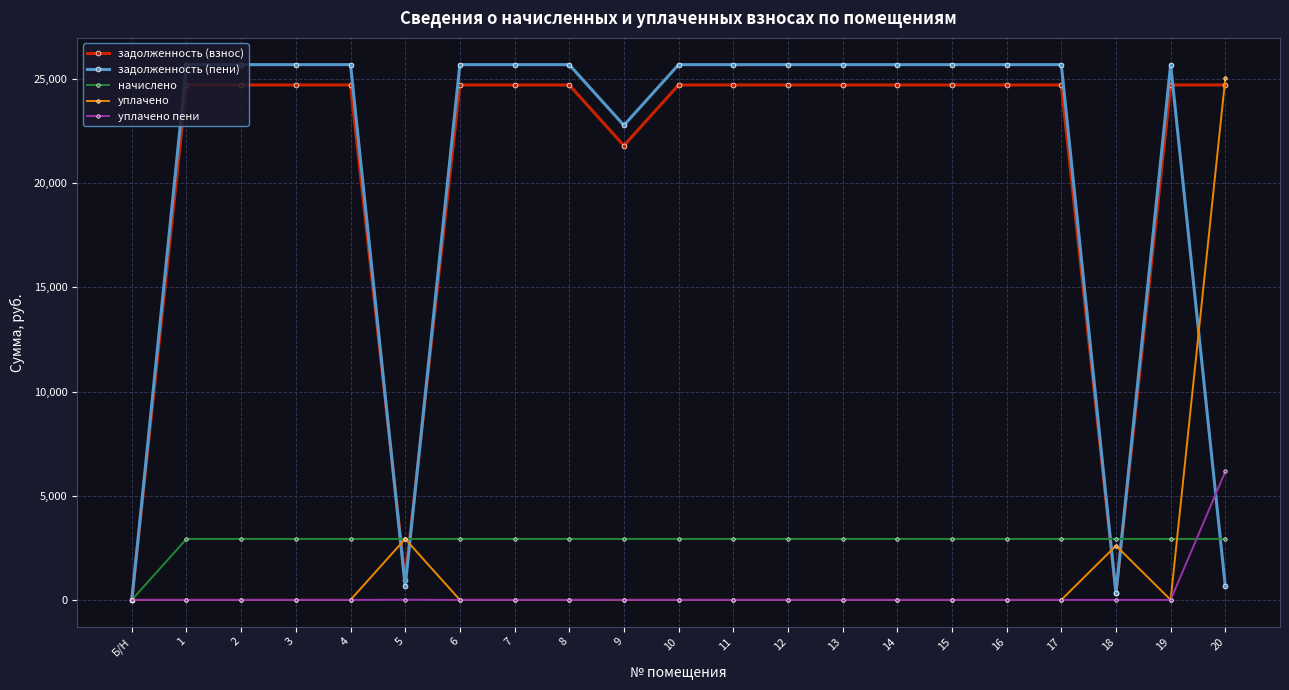

At how many categories does at least one series exceed 4322?

18